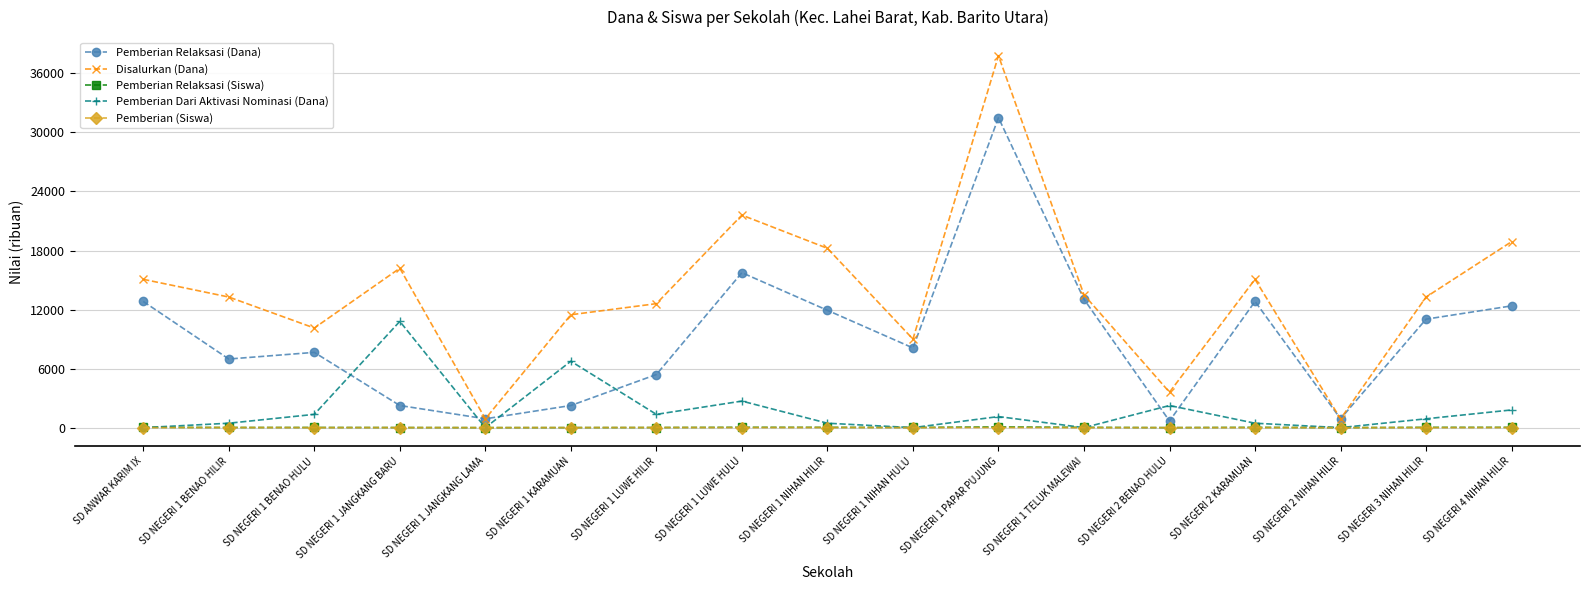

What is the greatest value displayed?

37800